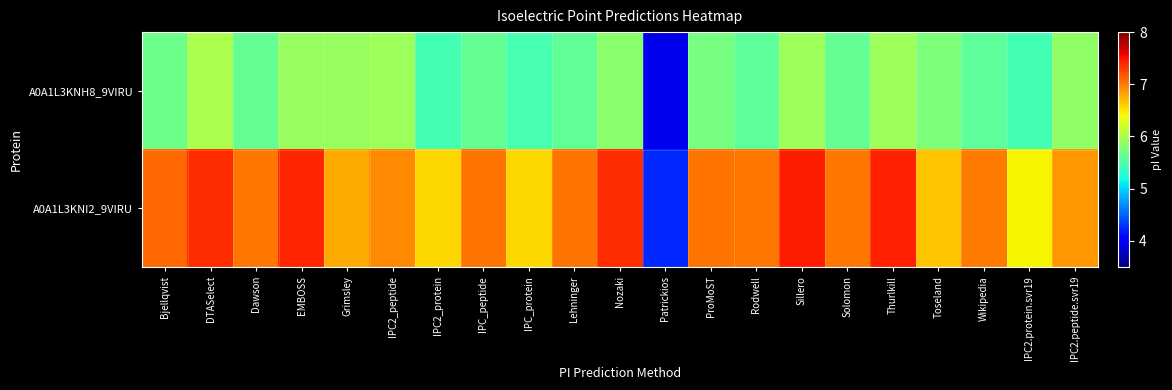

Which series has the largest range (max minus min)?

A0A1L3KNI2_9VIRU